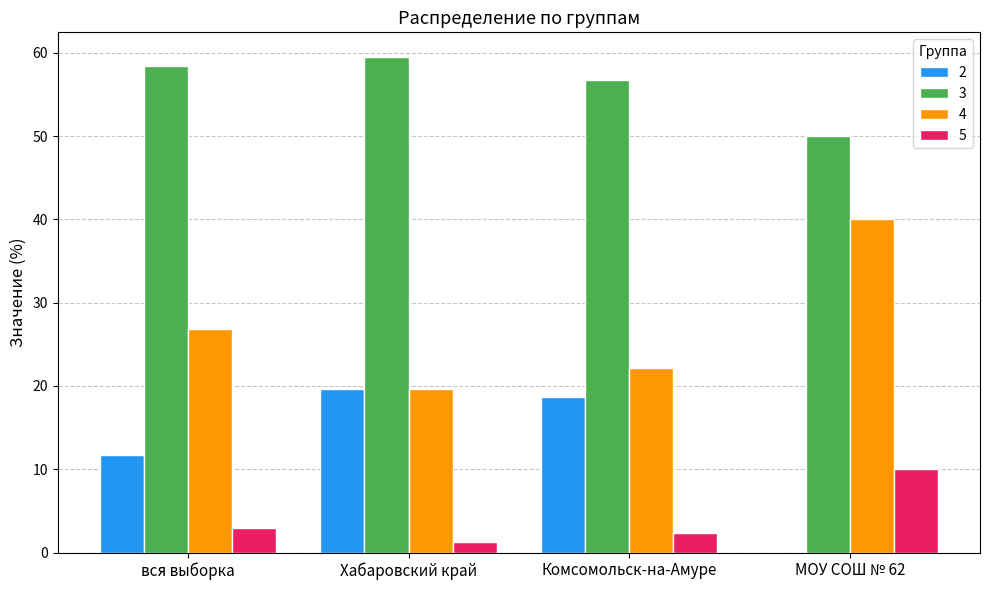

Reading left to right, extract all data points from this chart.

2: 11.7	19.6	18.7	0.0
3: 58.5	59.5	56.8	50.0
4: 26.9	19.6	22.1	40.0
5: 3.0	1.3	2.4	10.0